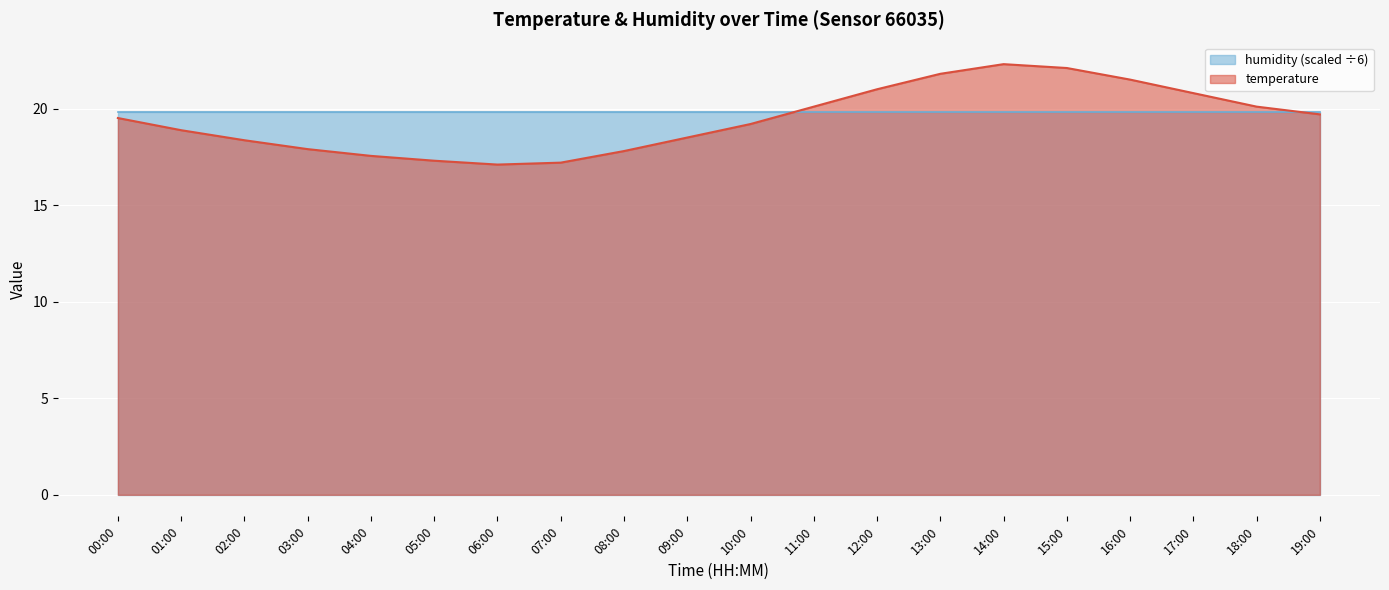

What is the value of the 1st point from the left?

19.5